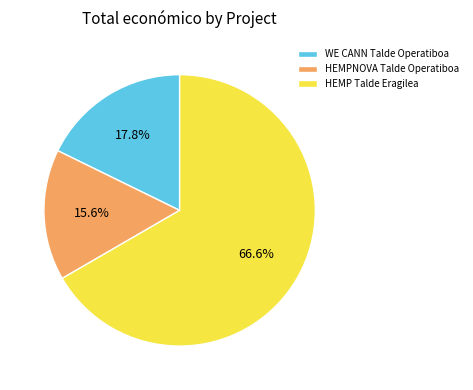

What percentage is the HEMP Talde Eragilea slice, to the nearest percent?

67%